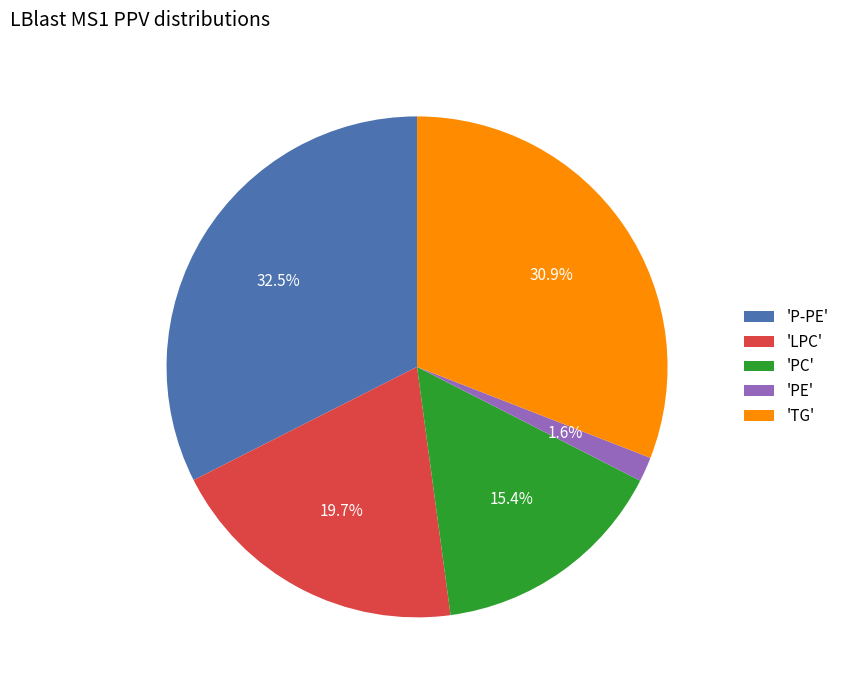

Which category has the biggest portion of the pie?

'P-PE'